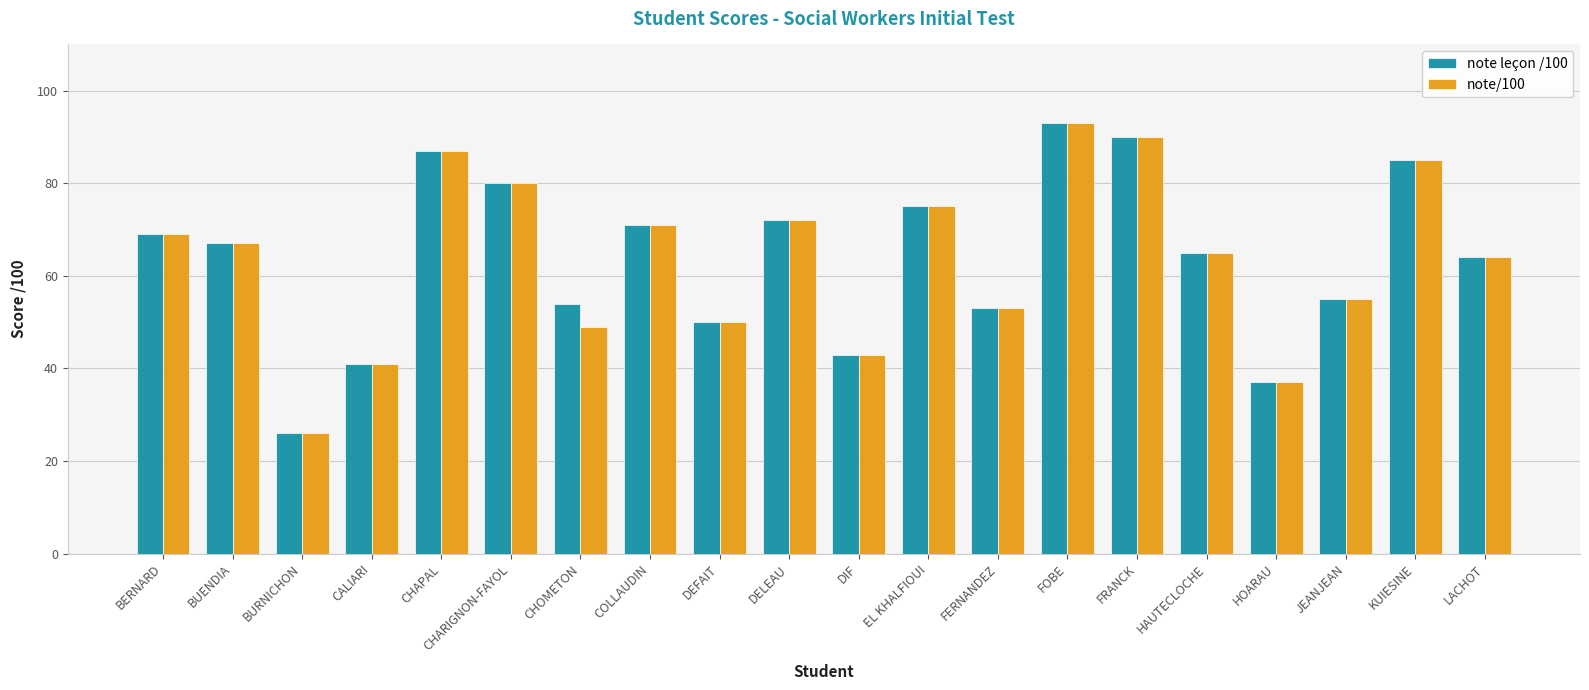

What is the smallest value displayed?

26